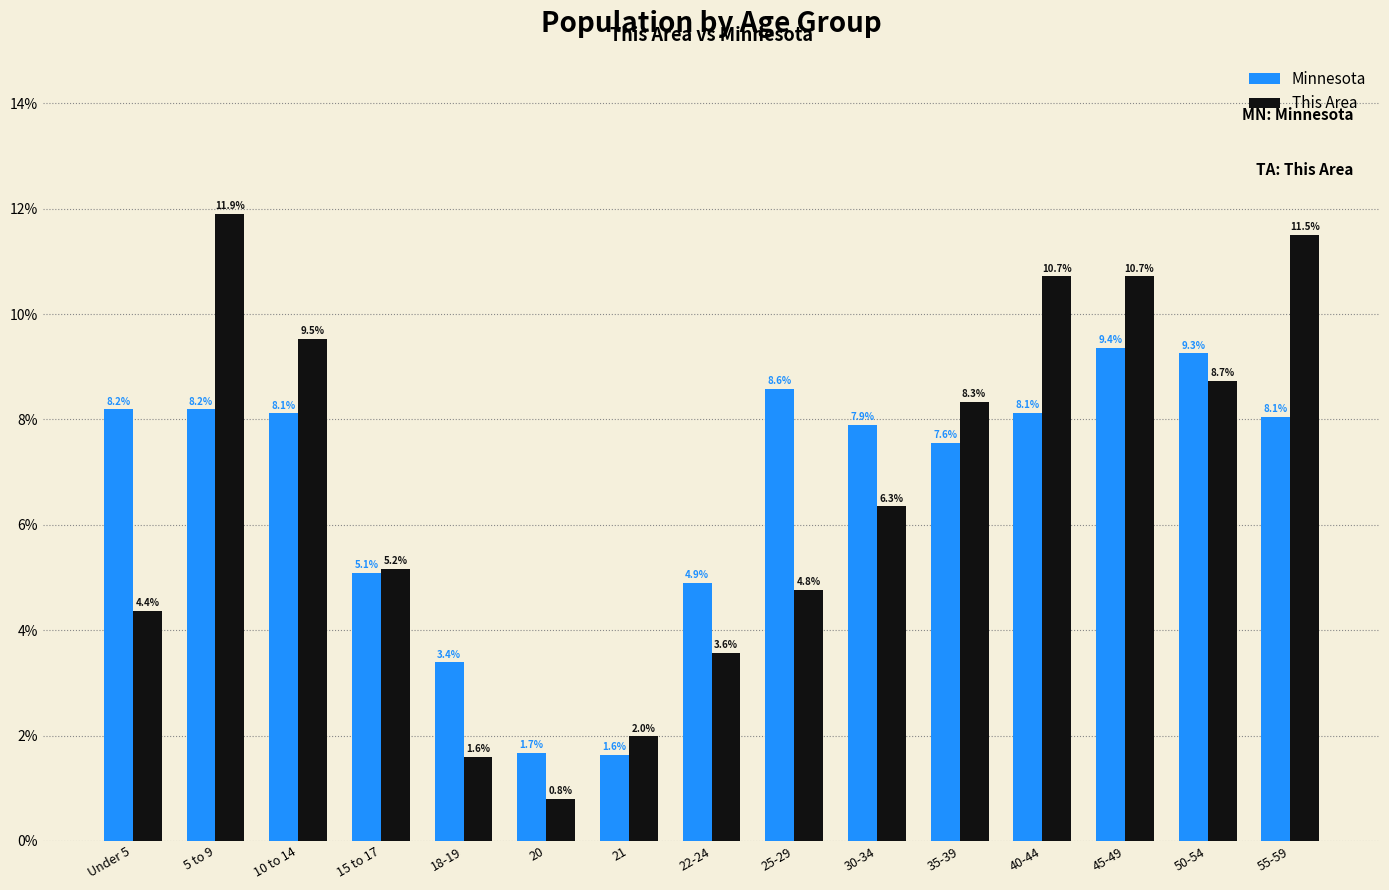

What is the total value across all series at 10 to 14?

17.6